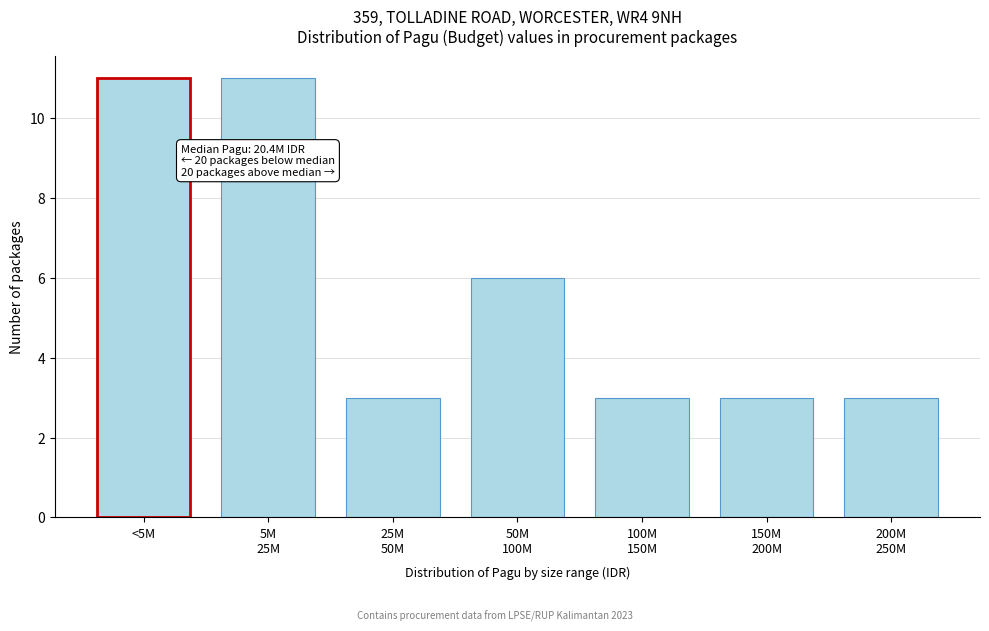

Reading right to left, list all the values displayed in this chart.

3	3	3	6	3	11	11